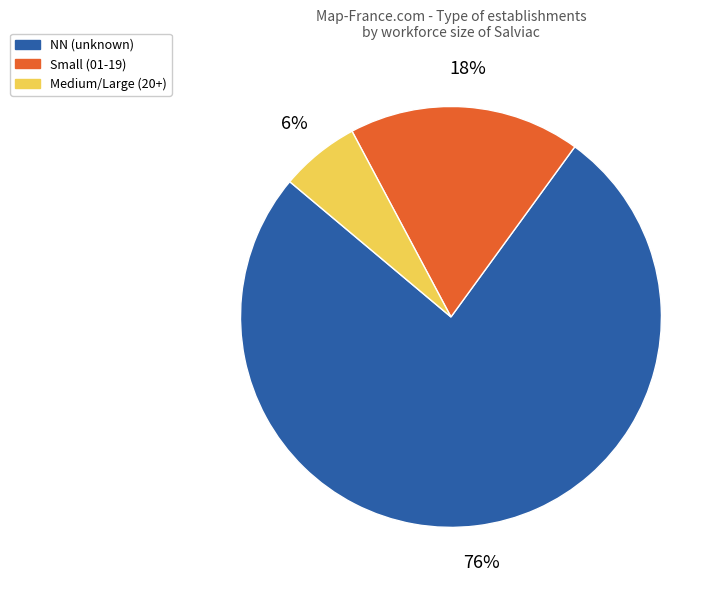

Rank the categories by value from highest to lowest.

NN (unknown), Small (01-19), Medium/Large (20+)